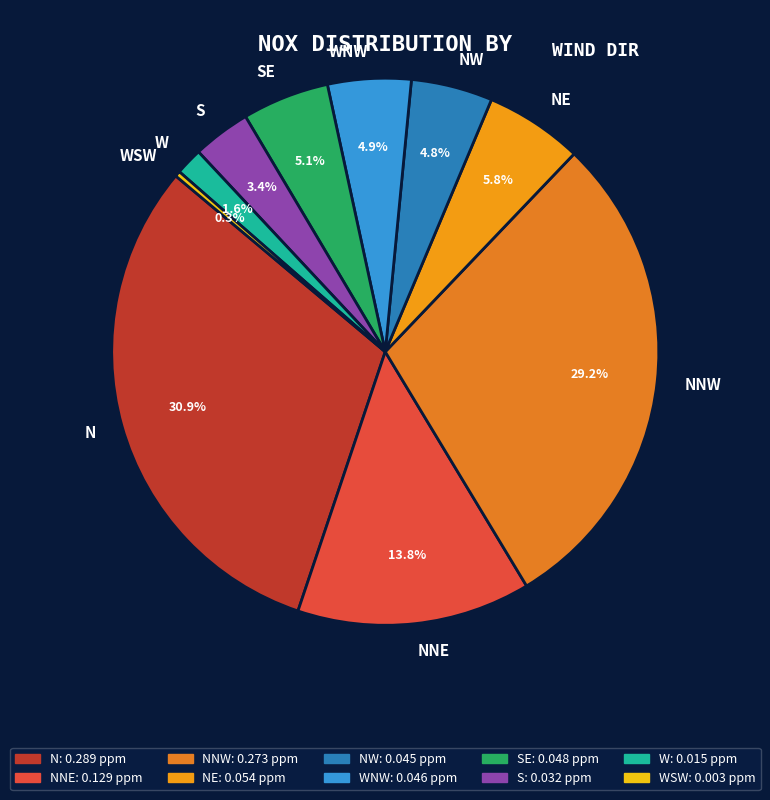

Count the number of slices in the pie.

10